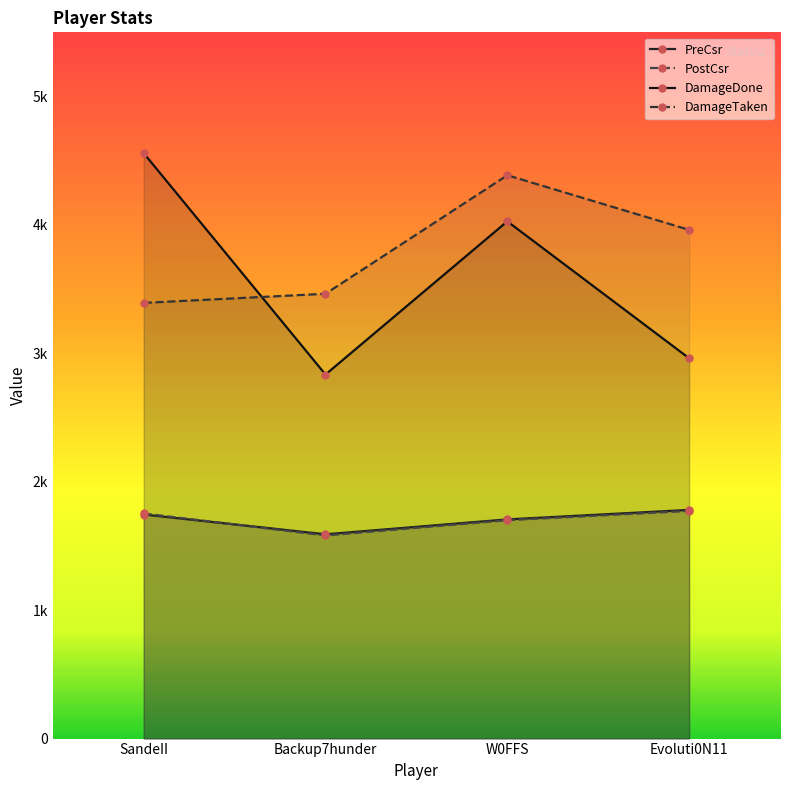

Does the chart display data point markers on the line(s)?

Yes